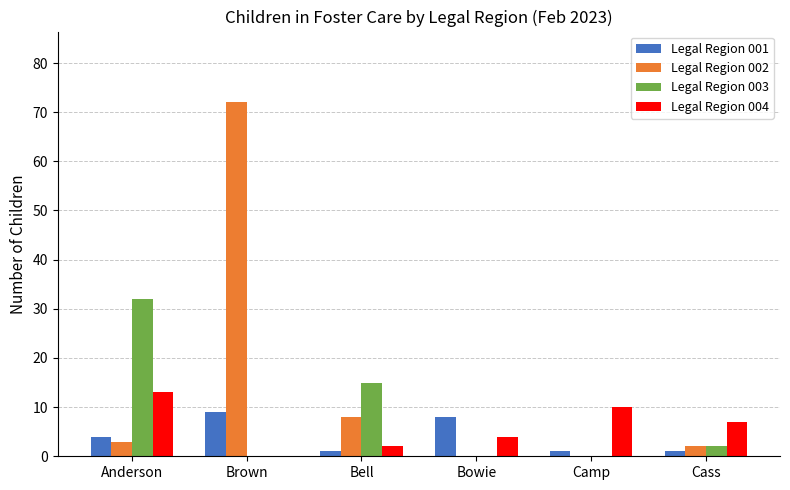

What are all the series names shown in the legend?

Legal Region 001, Legal Region 002, Legal Region 003, Legal Region 004